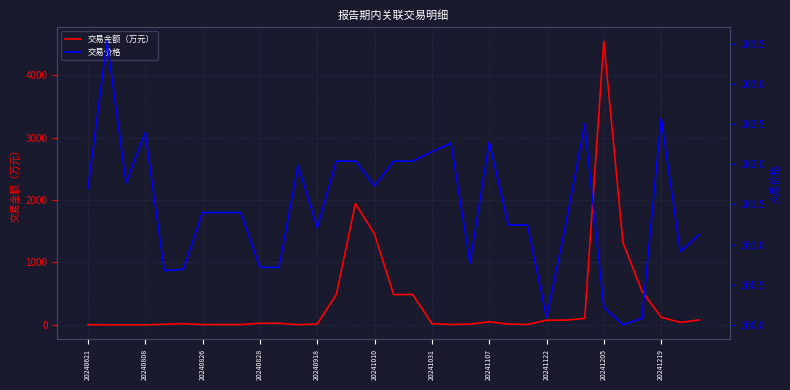

At which label does 交易金额（万元） reach its peak?

20241205